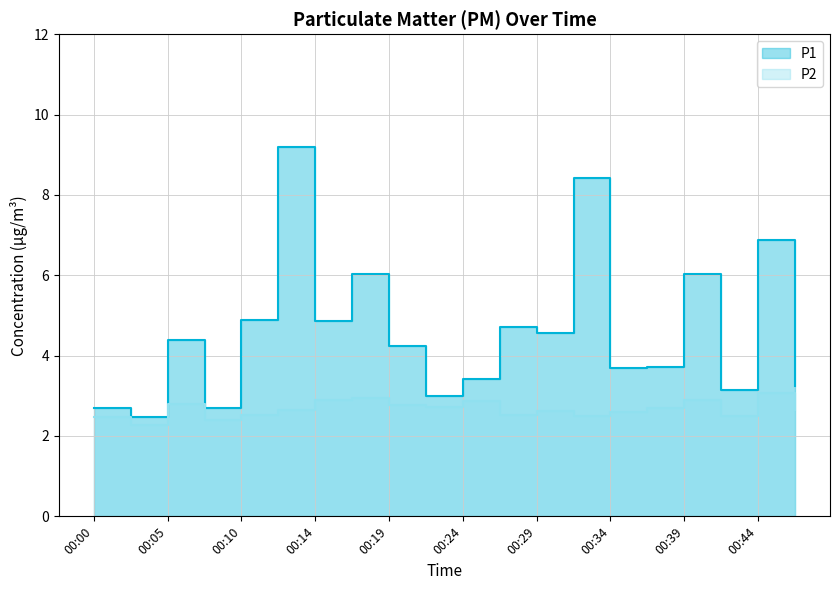

At 00:14, list the series in order from largest to smallest.

P1, P2